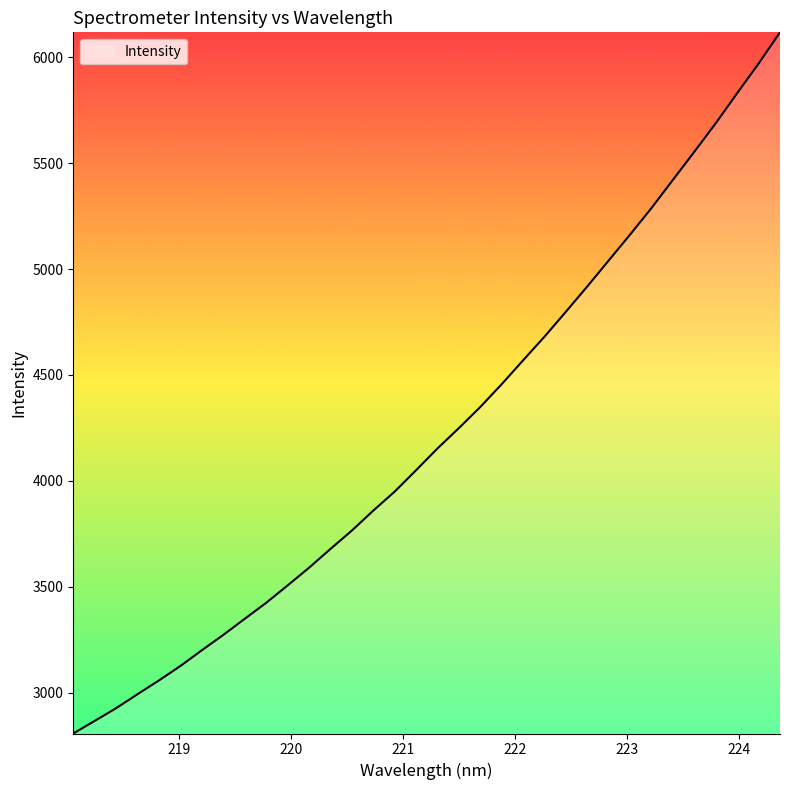

What is the minimum value shown in the chart?

2807.9